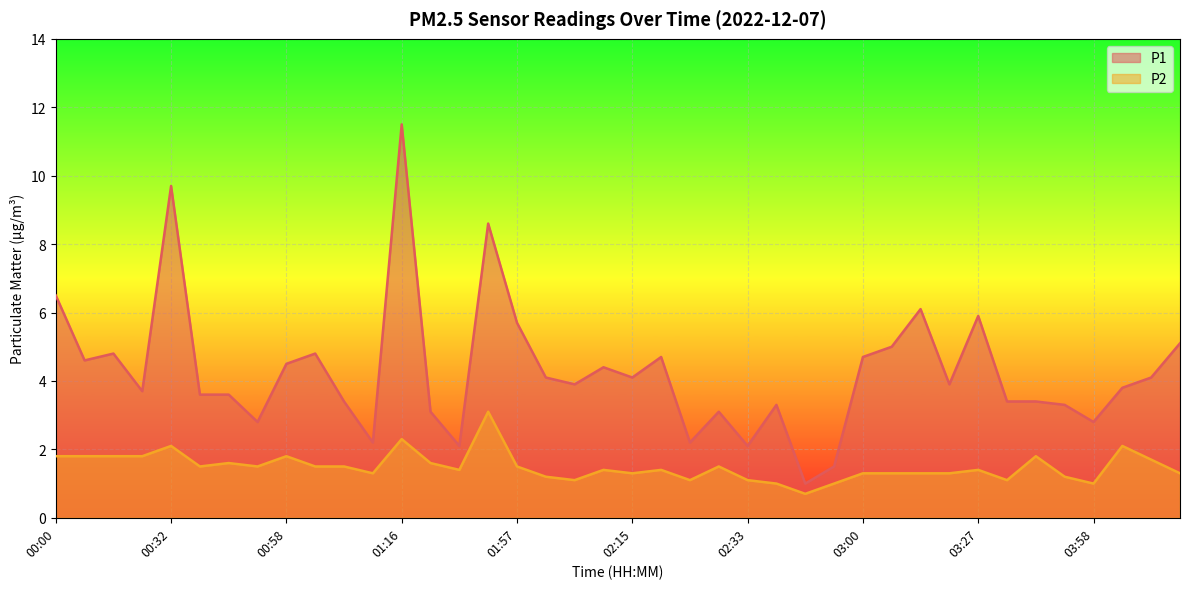

How many interior local valleys does the P1 series have?

12